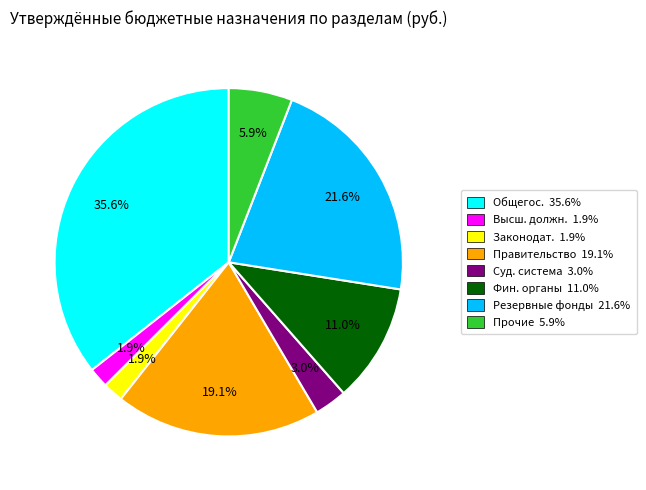

How many slices are in this pie chart?

8